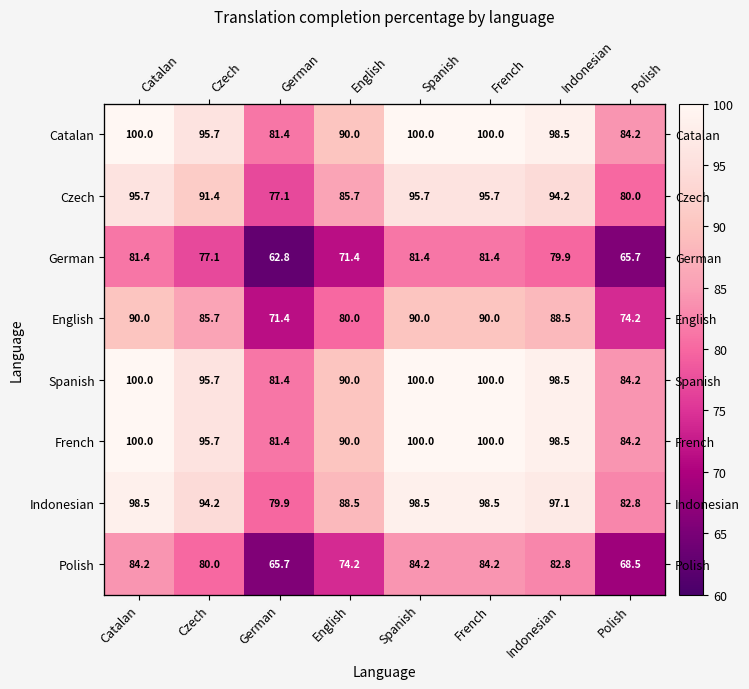

What is the average value of the Catalan series?

93.7